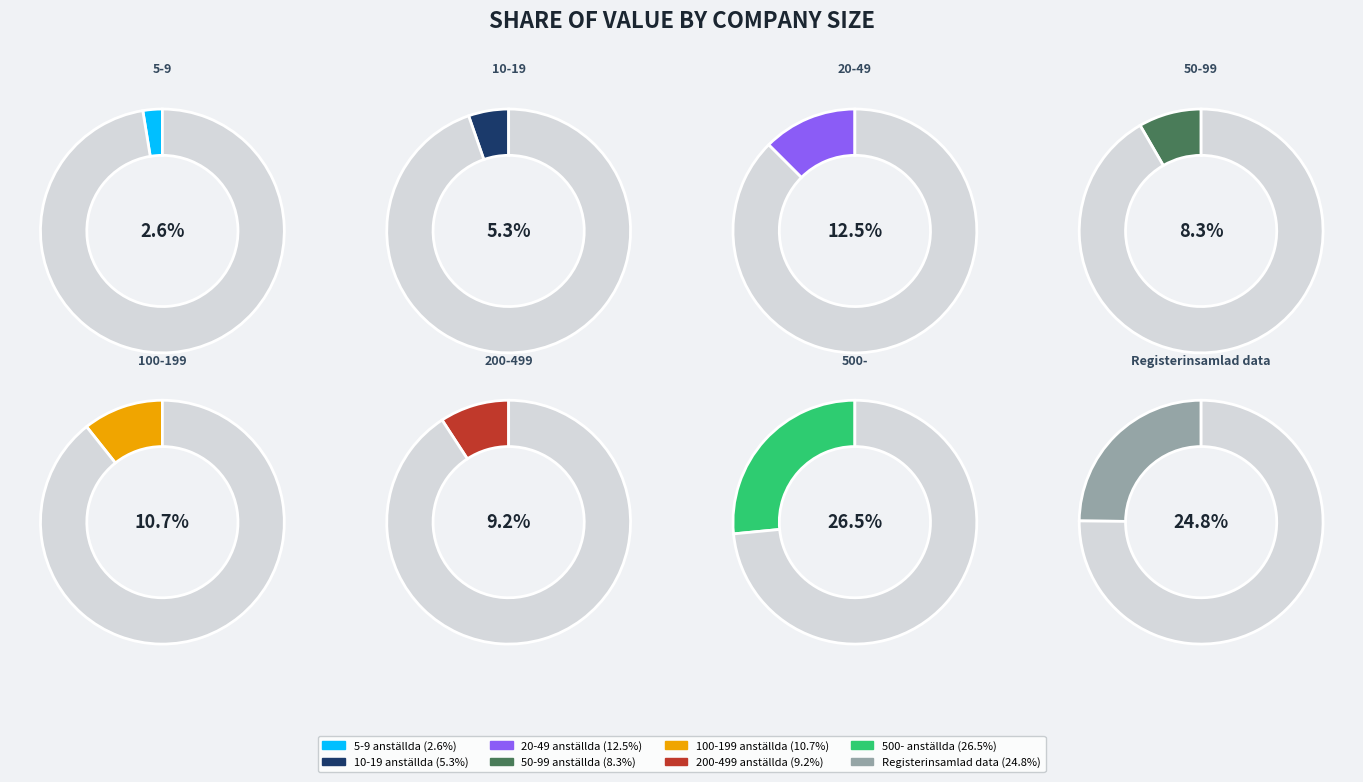

What percentage is the 200-499 anställda slice, to the nearest percent?

9%